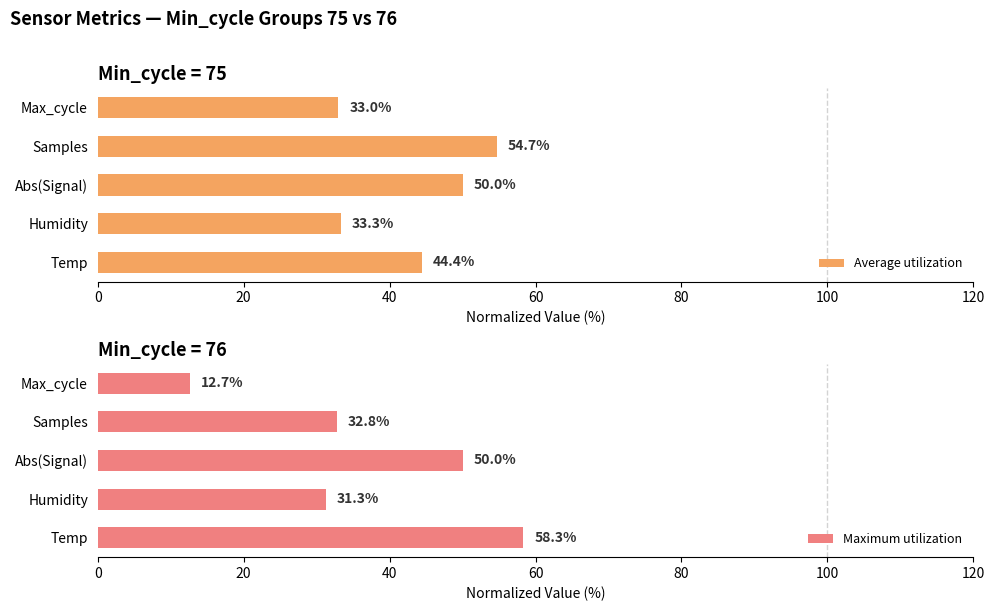

At which label does Average utilization reach its minimum?

Max_cycle